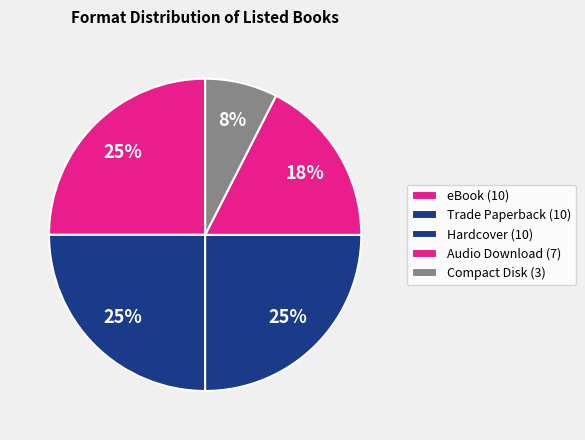

How many slices are in this pie chart?

5